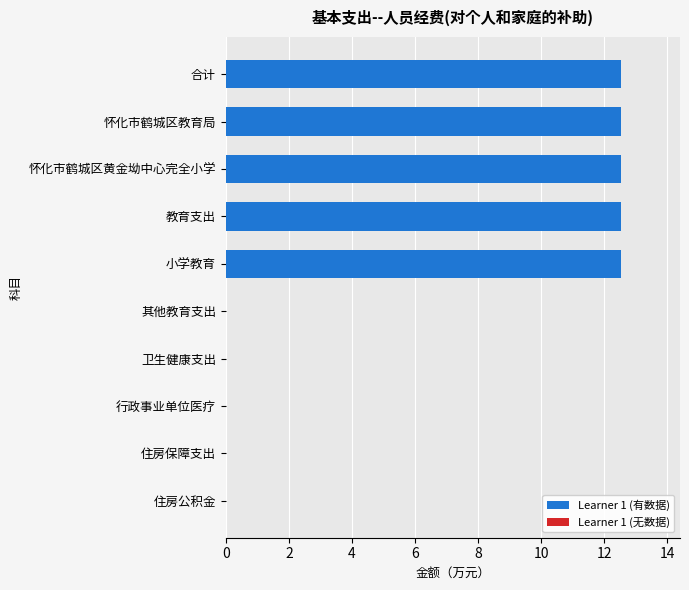

What is the change in value from 小学教育 to 住房保障支出?

-12.5